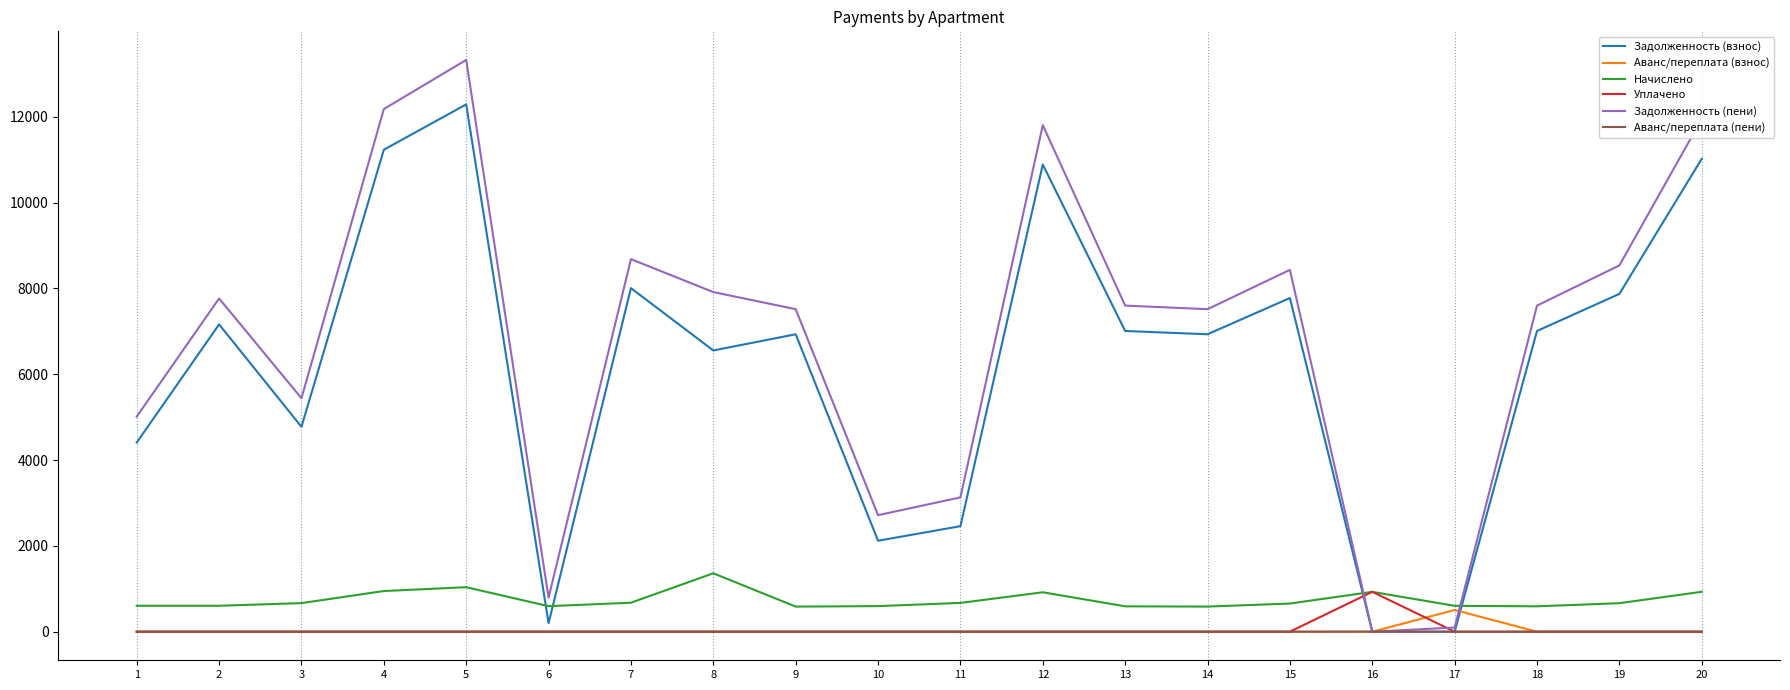

What is the total value across all series at 2?

15531.7